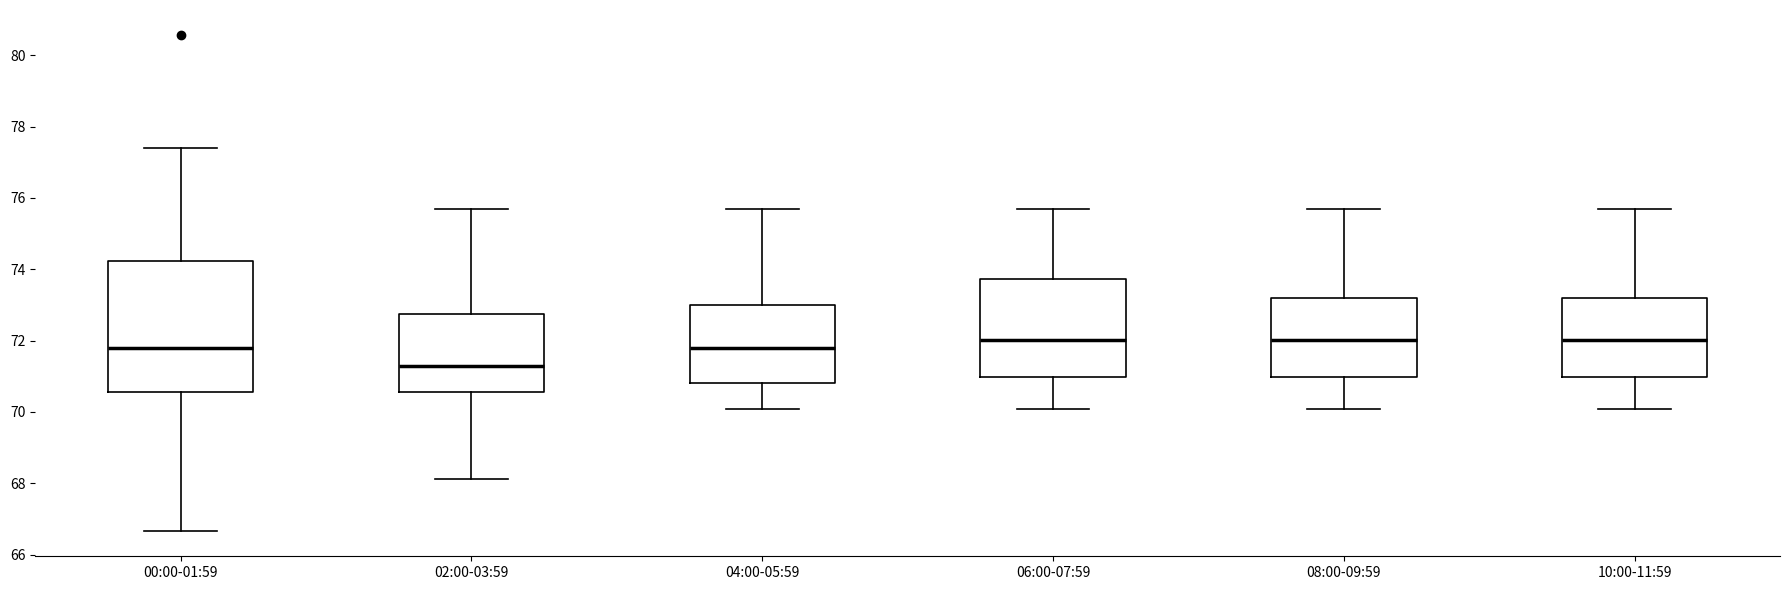

Which box's median line is the lowest?

02:00-03:59